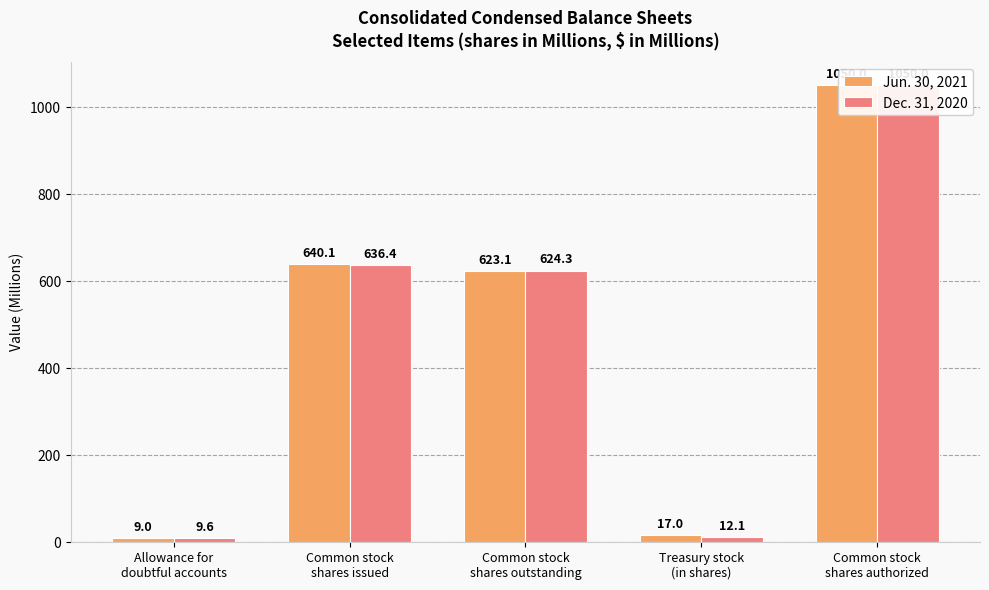

At which label does Jun. 30, 2021 reach its peak?

Common stock
shares authorized